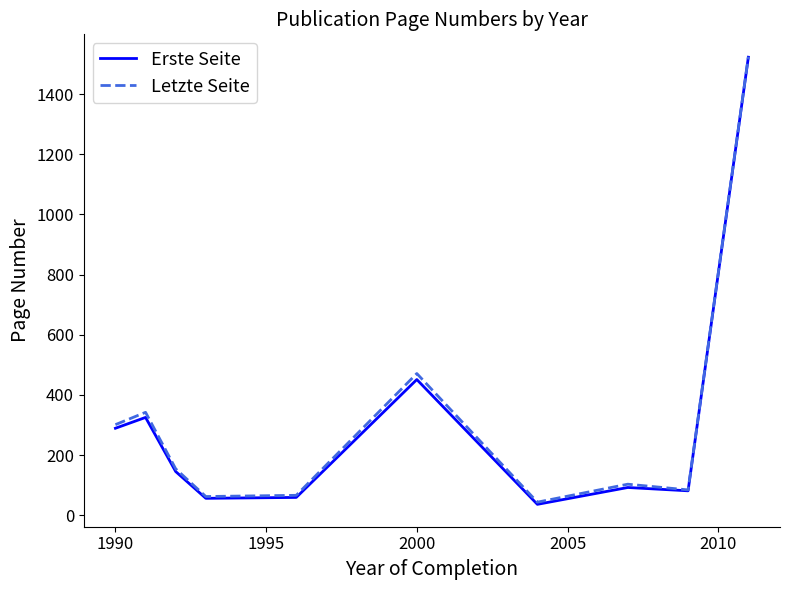

Which series has the largest range (max minus min)?

Erste Seite